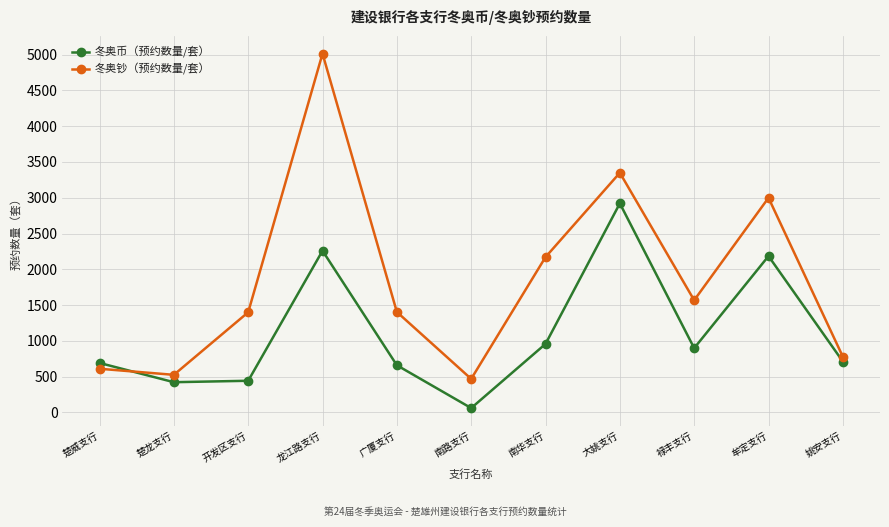

Between 开发区支行 and 龙江路支行, which series saw the biggest shift?

冬奥钞（预约数量/套）